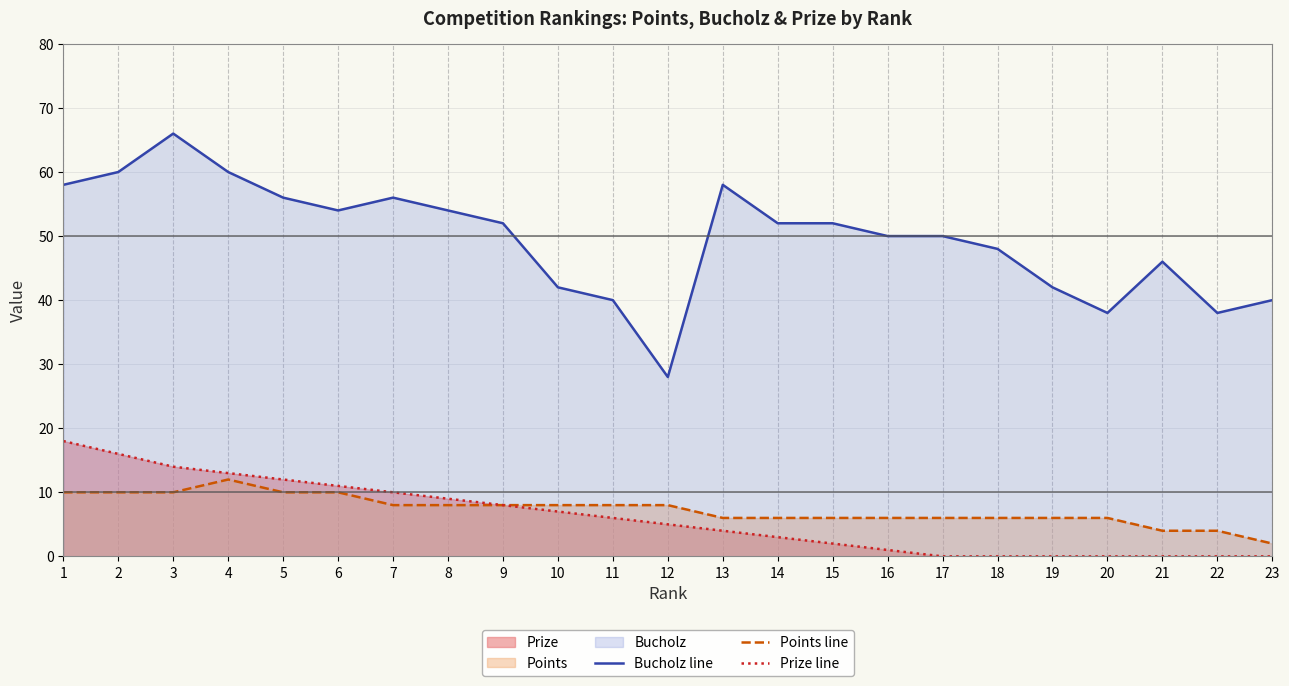

True or false: Bucholz line and Points line cross at least once.

False